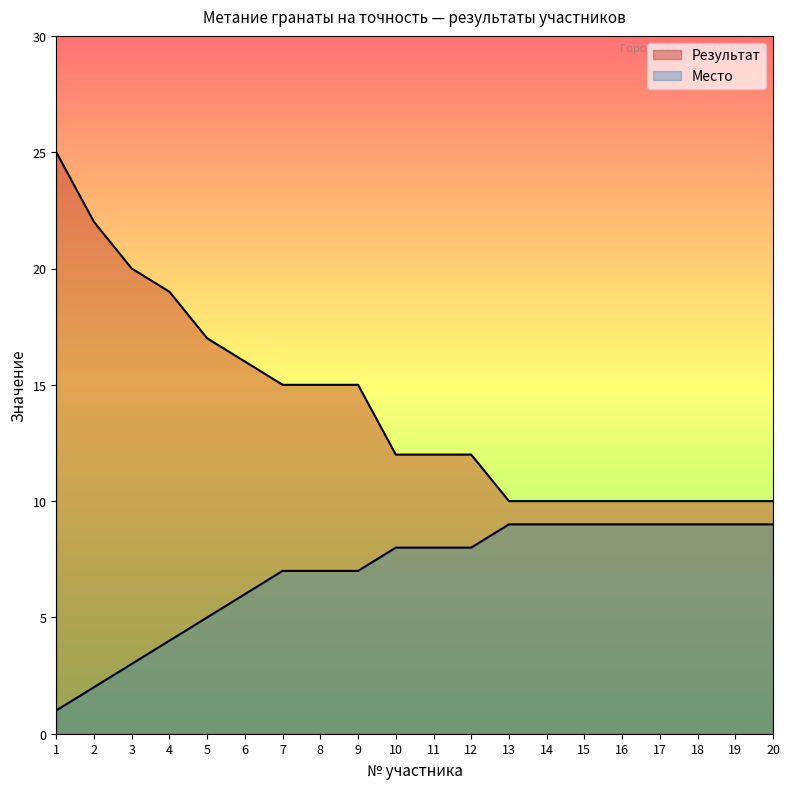

What is the total value across all series at 6?

22